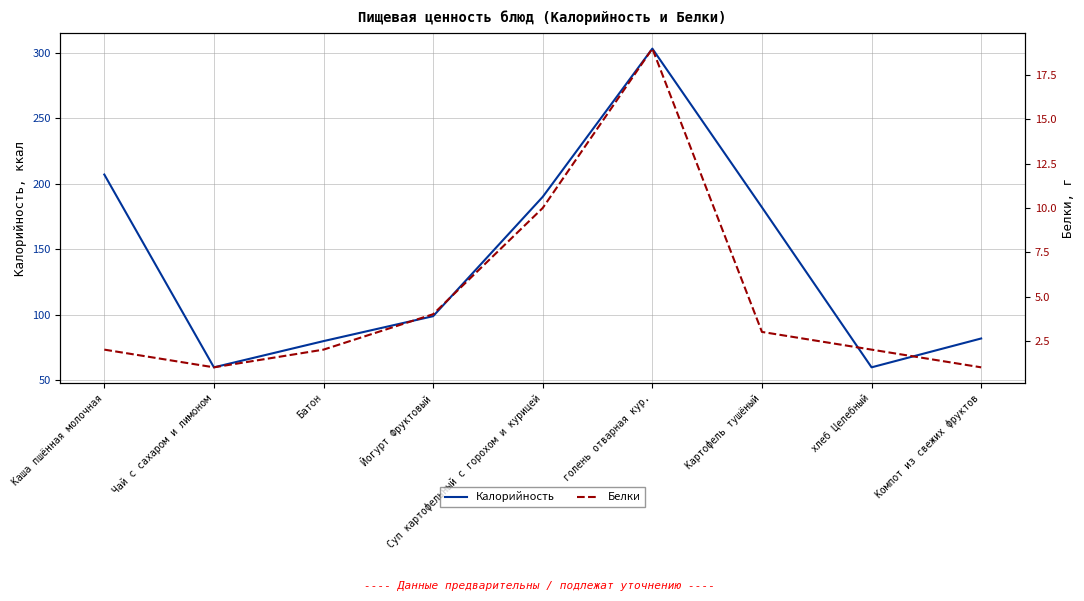

What is the label of the 2nd point from the left?

Чай с сахаром и лимоном